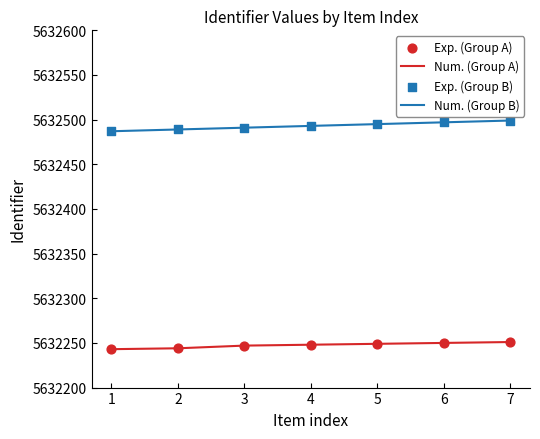

Which series has the largest total across all categories?

Num. (Group B)